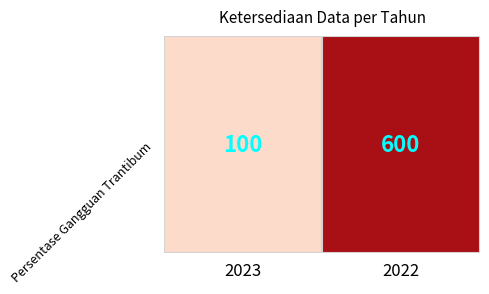

What is the difference between the maximum and minimum values?

500